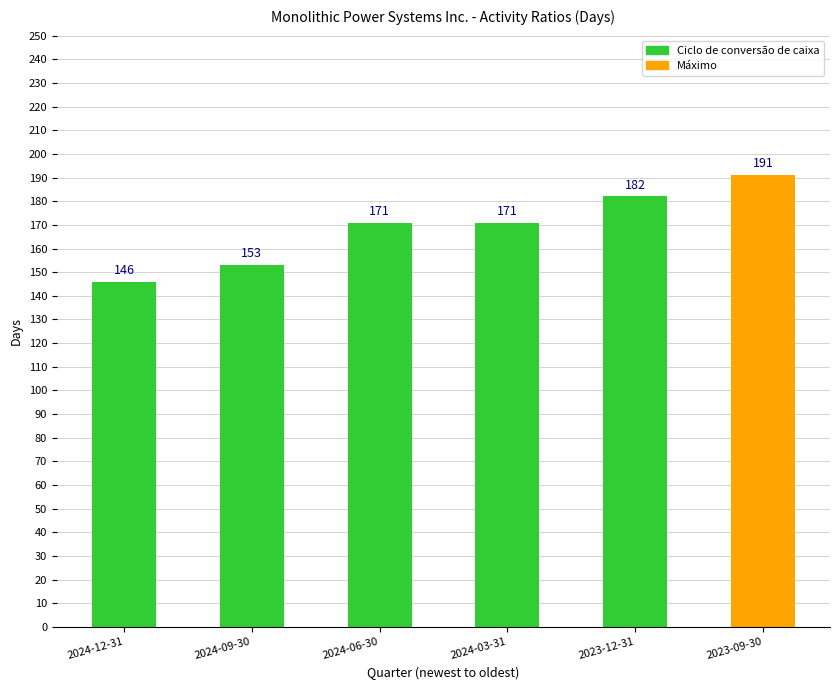

Which label corresponds to the smallest value in the chart?

2024-12-31